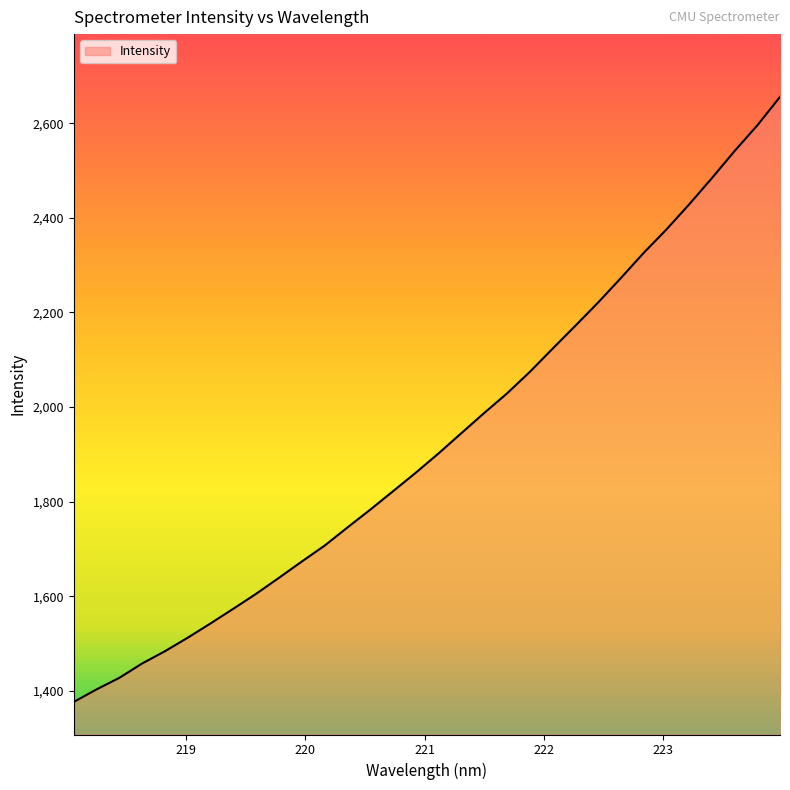

What is the difference between the maximum and minimum values?

1279.0